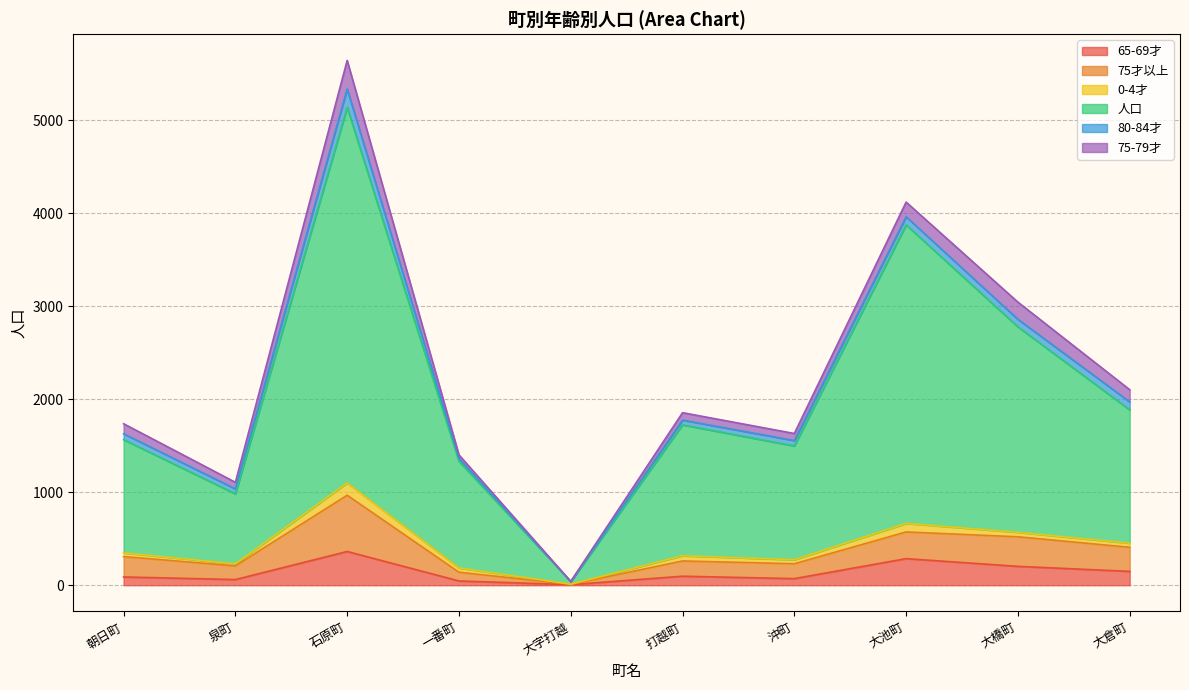

True or false: 65-69才 has a value of 61 at 泉町.

True